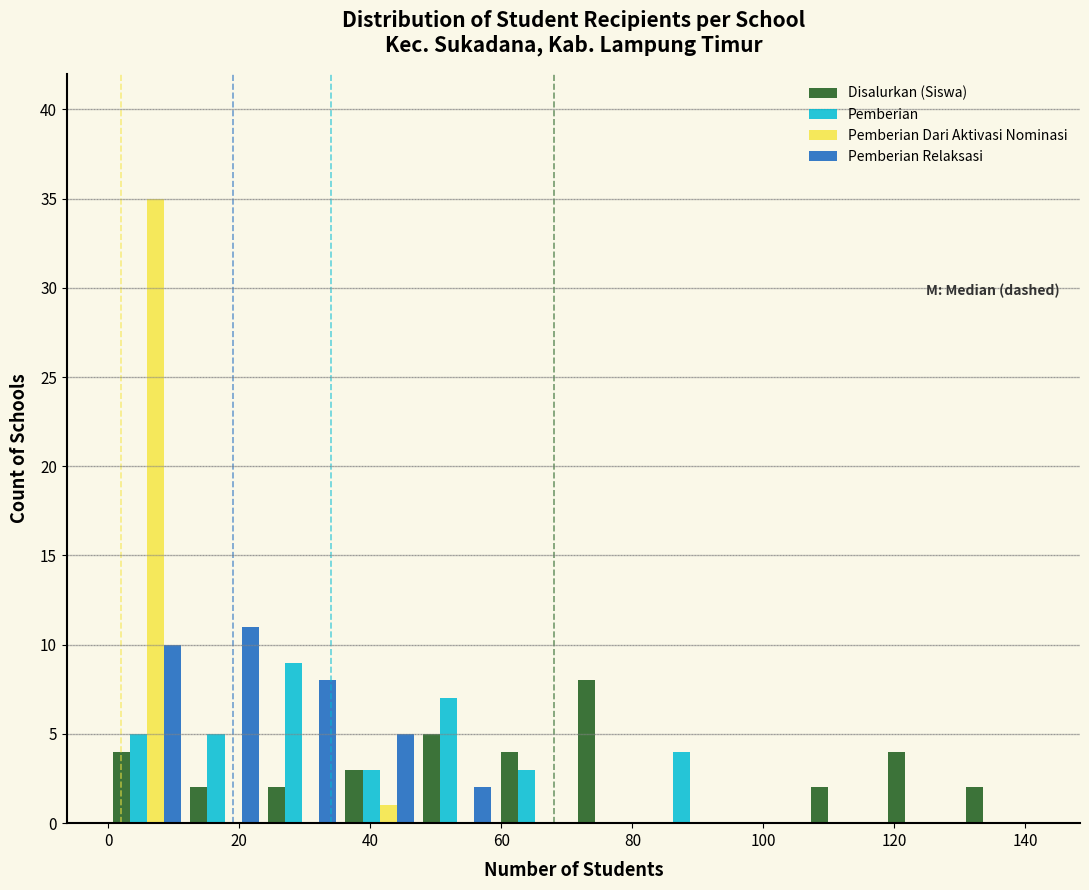

In the Pemberian Relaksasi series, which range on the x-axis has the tallest bar?

12 to 24